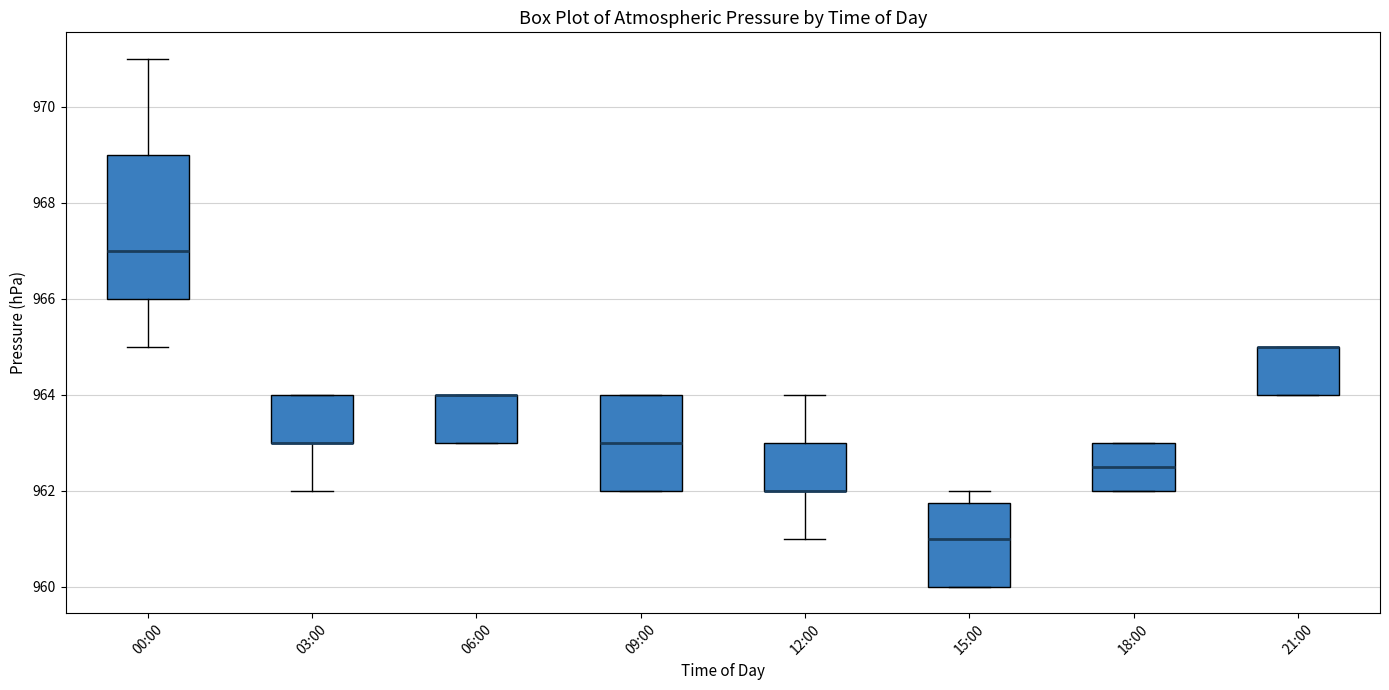

Reading left to right, read every box against the y-axis: the position of its median line, the range the box covers, and the ends of its whiskers. The values are not printed on the chart, so give them approximately, as read against the axis.

00:00: median 967.0, box 966.0 to 969.0, whiskers 965.0 to 971.0
03:00: median 963.0 (drawn on the box's lower edge), box 963.0 to 964.0, whiskers 962.0 to 964.0
06:00: median 964.0 (drawn on the box's upper edge), box 963.0 to 964.0, whiskers 963.0 to 964.0
09:00: median 963.0, box 962.0 to 964.0, whiskers 962.0 to 964.0
12:00: median 962.0 (drawn on the box's lower edge), box 962.0 to 963.0, whiskers 961.0 to 964.0
15:00: median 961.0, box 960.0 to 961.8, whiskers 960.0 to 962.0
18:00: median 962.6, box 962.0 to 963.0, whiskers 962.0 to 963.0
21:00: median 965.0 (drawn on the box's upper edge), box 964.0 to 965.0, whiskers 964.0 to 965.0